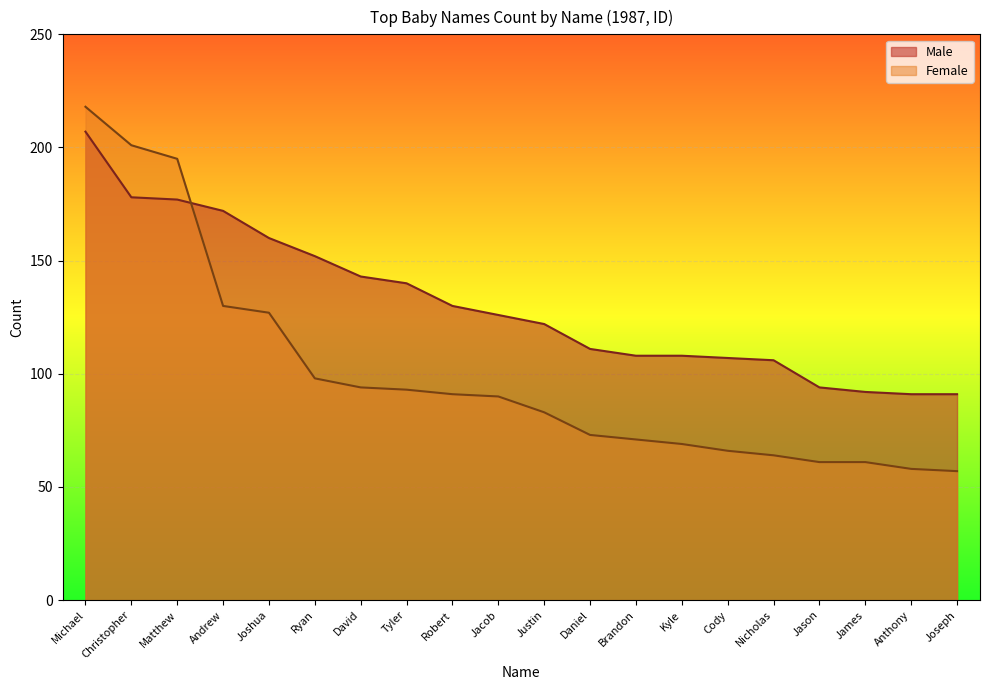

What is the sum of all Male values?

2615